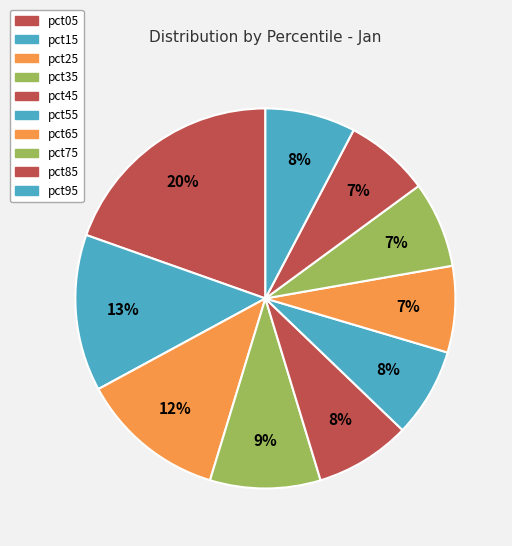

What percentage is the pct25 slice, to the nearest percent?

12%